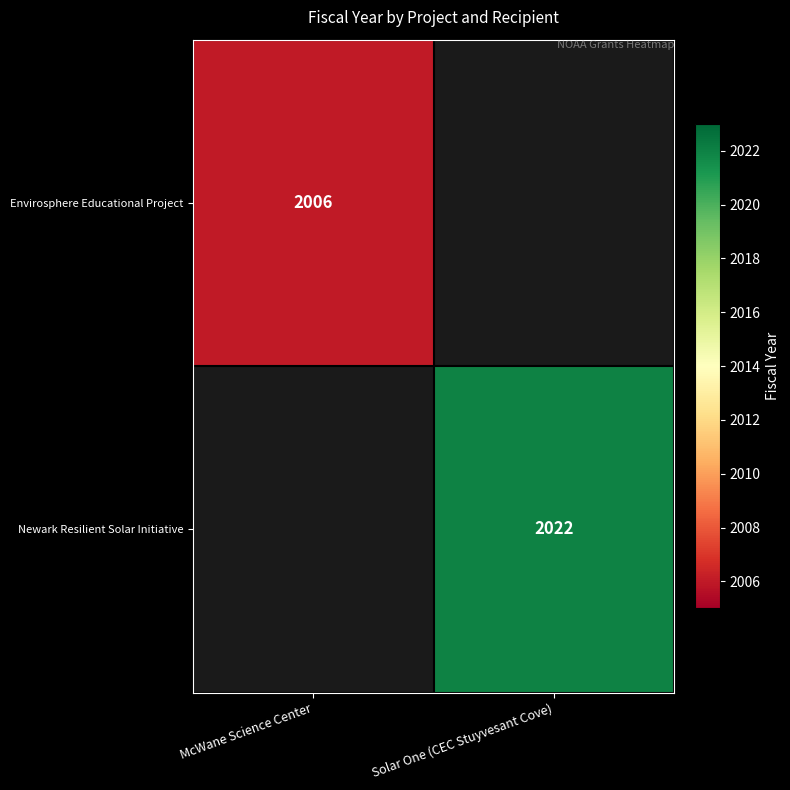

The Envirosphere Educational Project series shows 3545 at McWane Science Center. True or false?

False